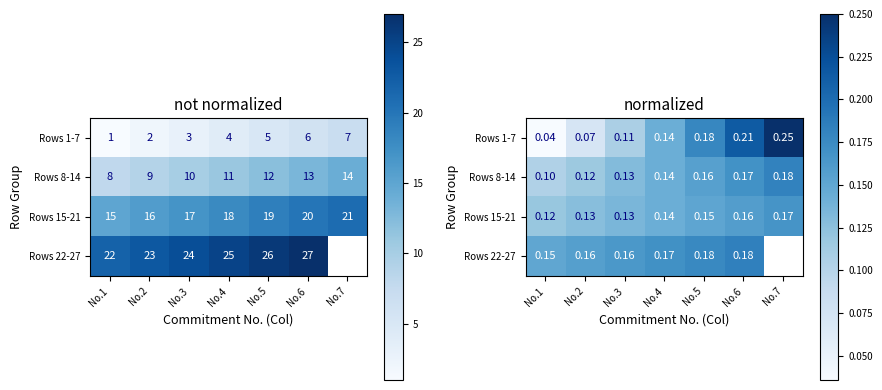

What is the average value of the Rows 8-14 series?

0.1